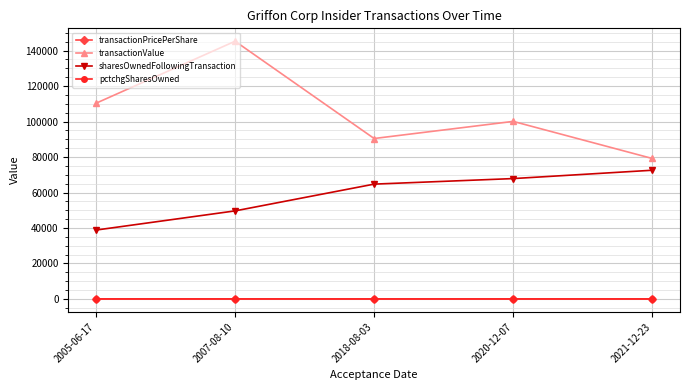

What position from the left is 2020-12-07?

4